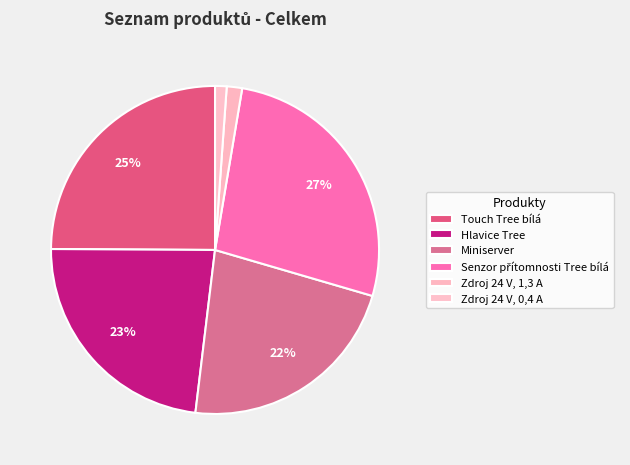

To the nearest percent, what is the combined percentage of Zdroj 24 V, 0,4 A and Senzor přítomnosti Tree bílá?

28%